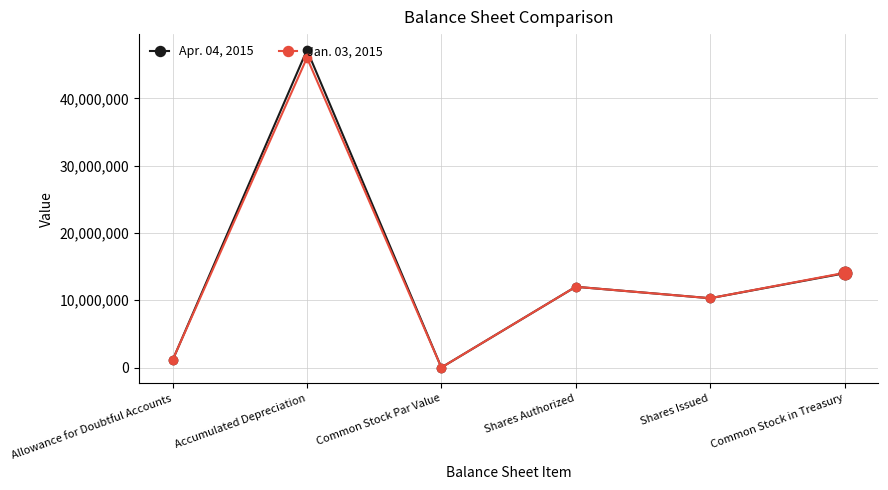

What is the minimum value for Jan. 03, 2015?

1